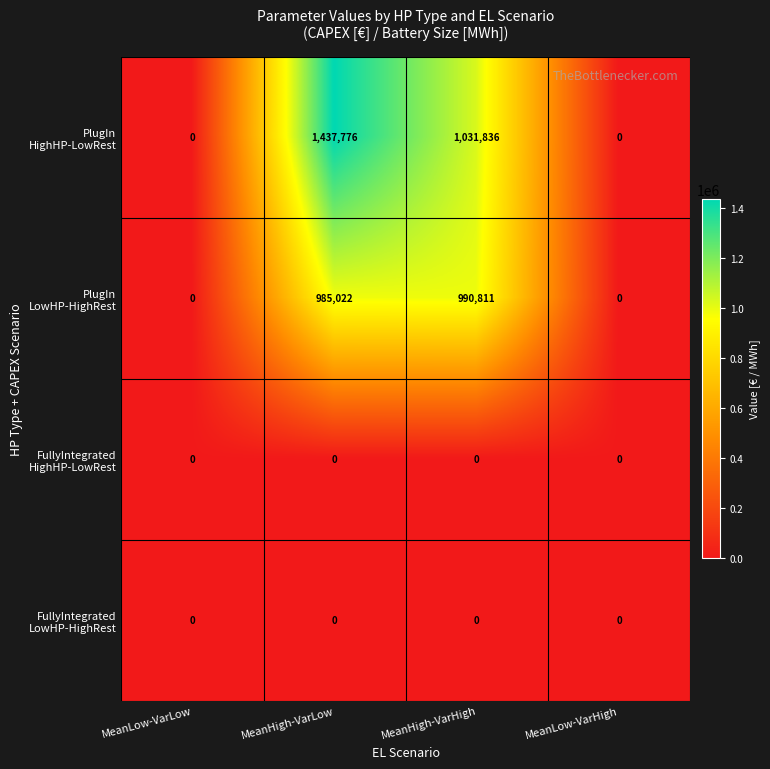

What is the maximum value shown in the chart?

1437776